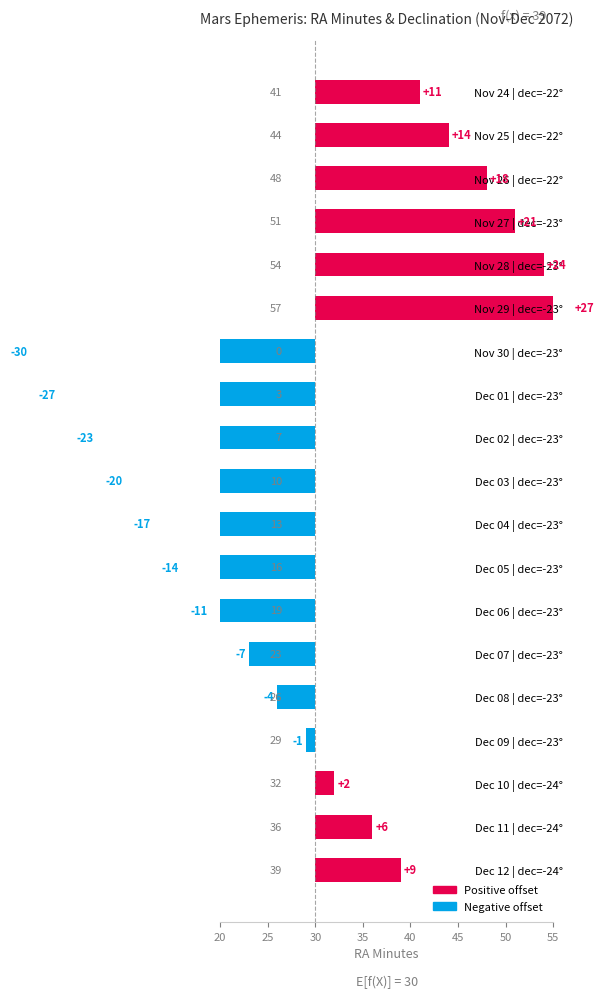

The chart shows a value of 14 at Nov 25 | dec=-22°. True or false?

True